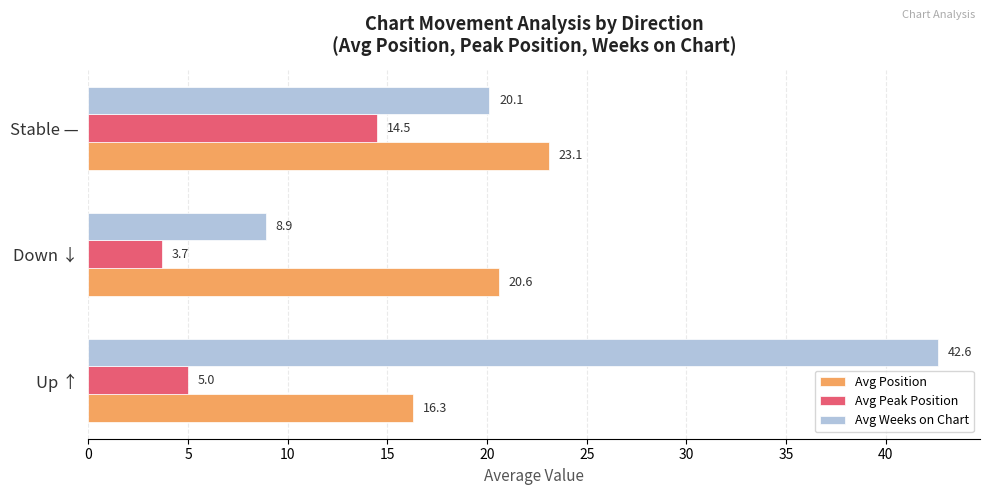

What is the minimum value for Avg Peak Position?

3.7